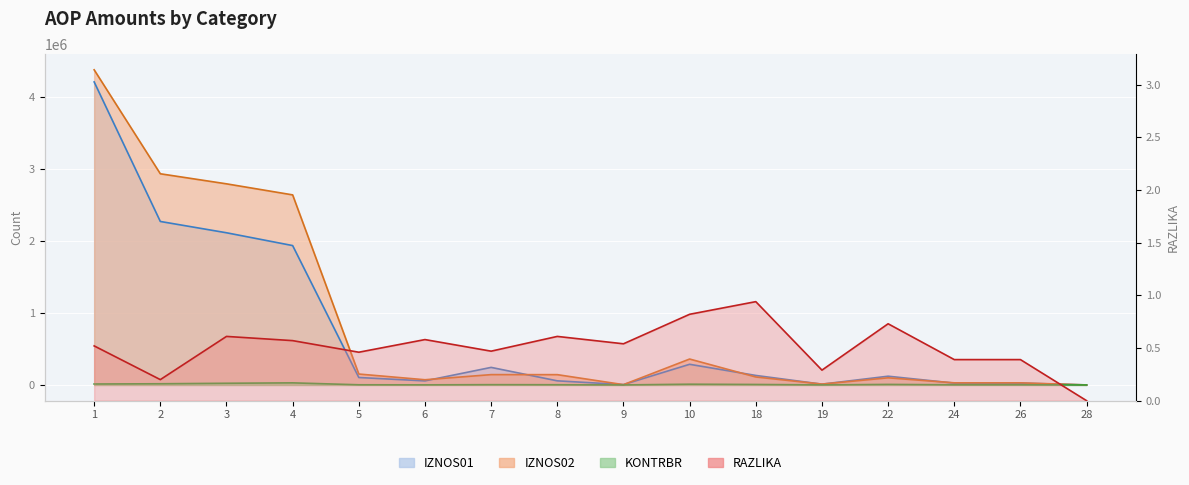

How many data points in IZNOS02 are above 142743?

8